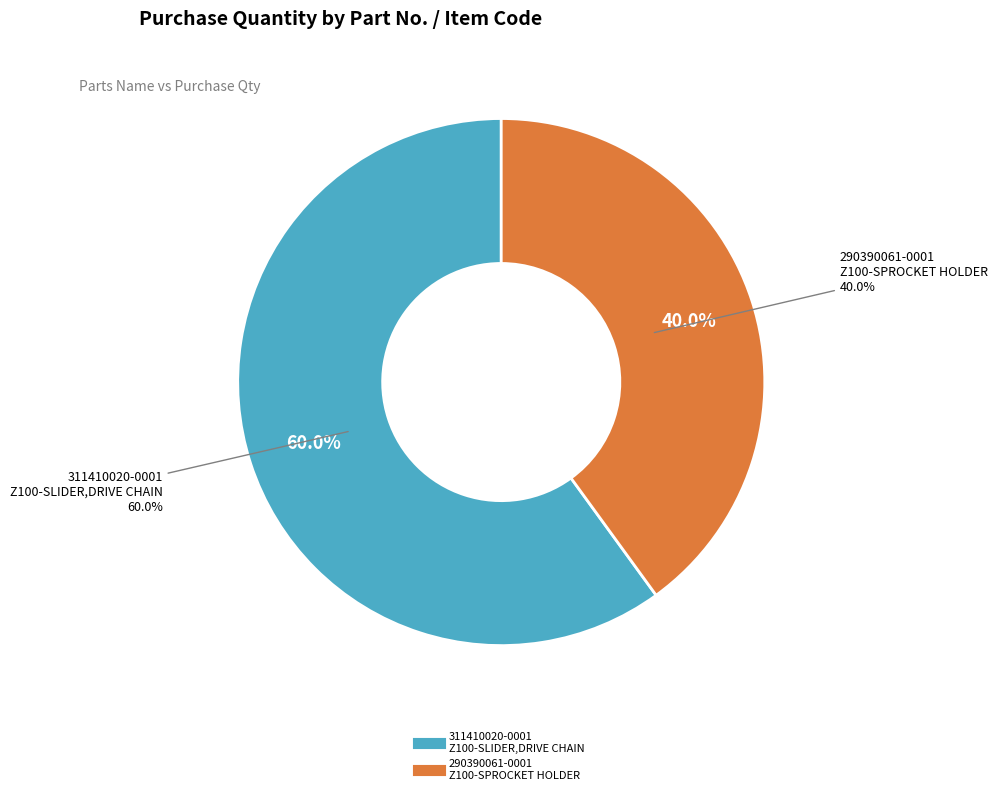

Which slice is the smallest?

290390061-0001
Z100-SPROCKET HOLDER